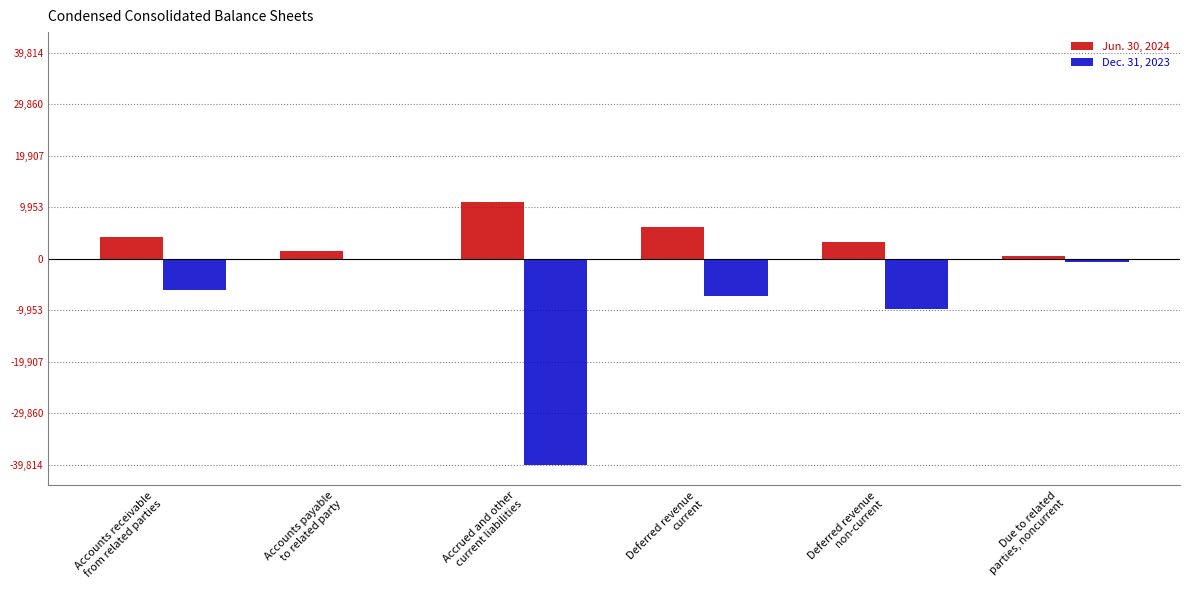

The value of Dec. 31, 2023 at Due to related
parties, noncurrent is -0.0. True or false?

True